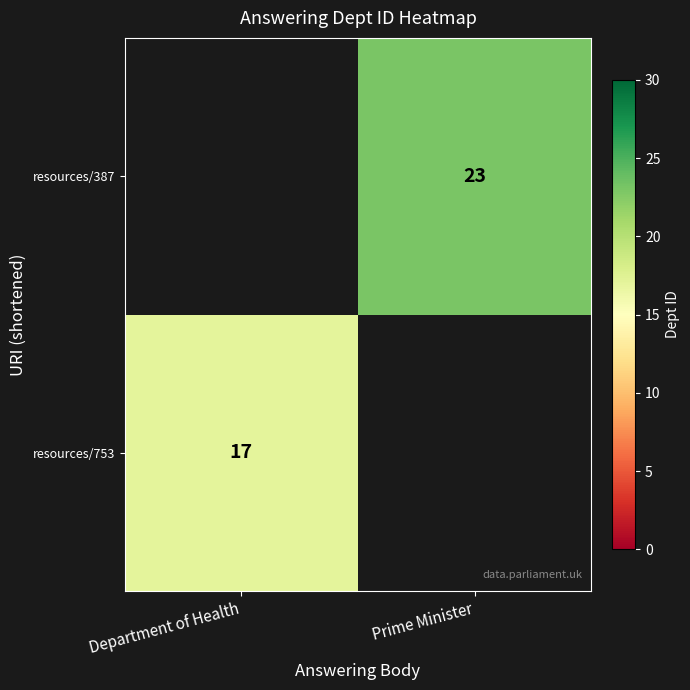

The value of resources/387 at Prime Minister is 16. True or false?

False